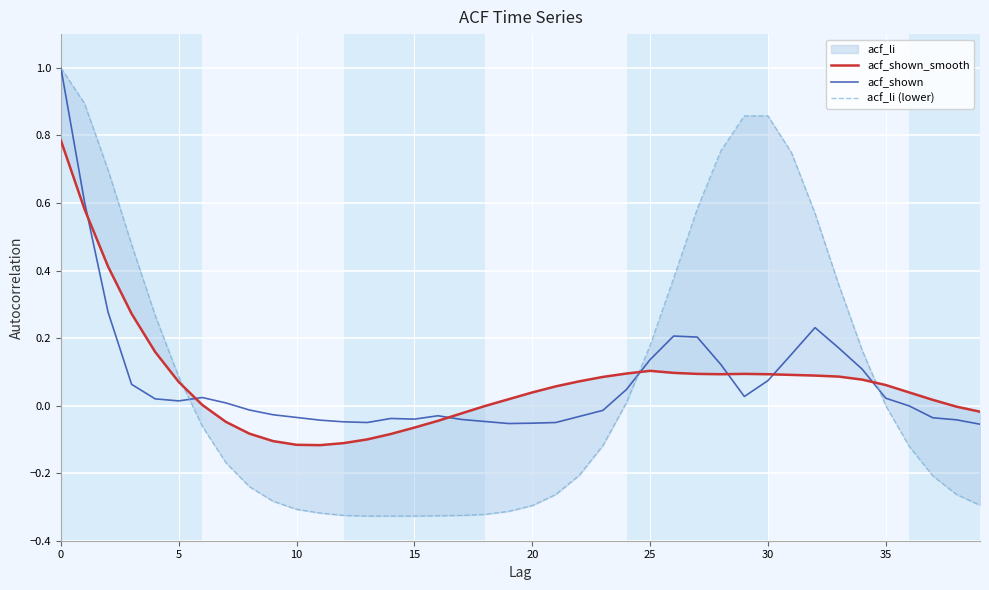

What is the difference between the second highest and minimum values in the acf_li (lower) series?

1.2